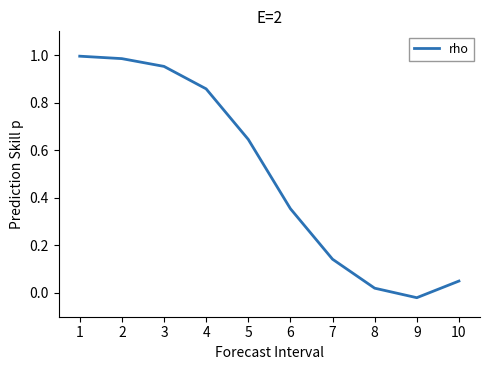

True or false: the data shows 1.4 at 3.

False